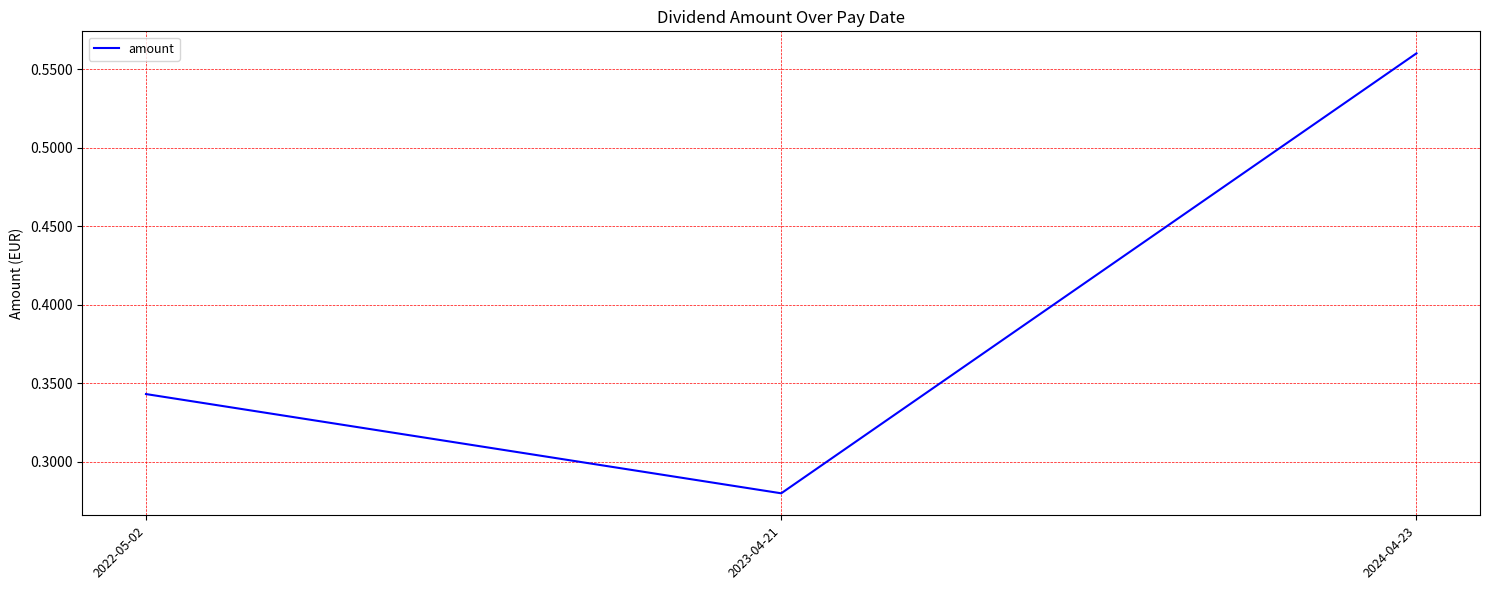

What is the sum of the values at 2024-04-23 and 2023-04-21?

0.8